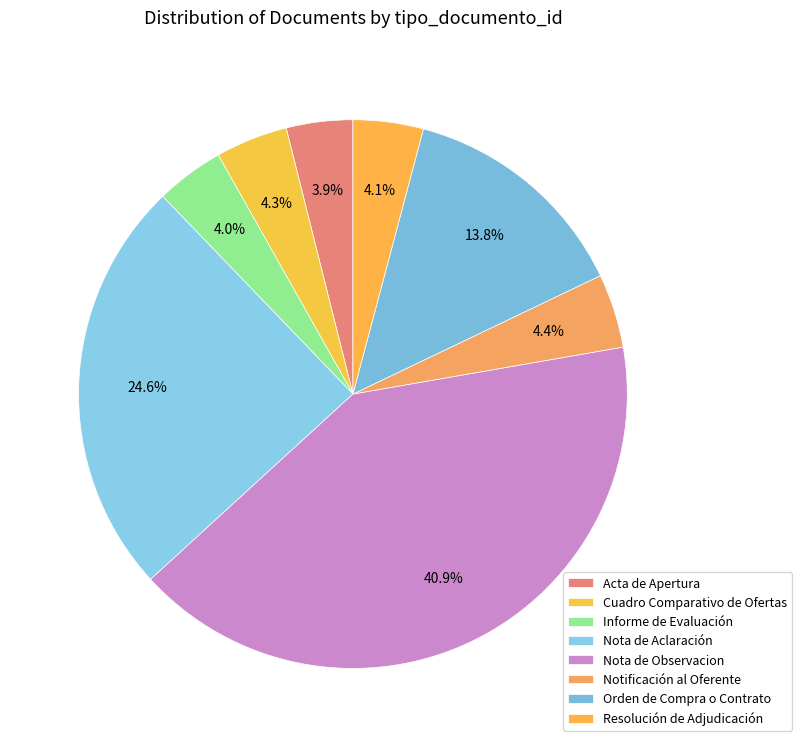

How many slices are in this pie chart?

8